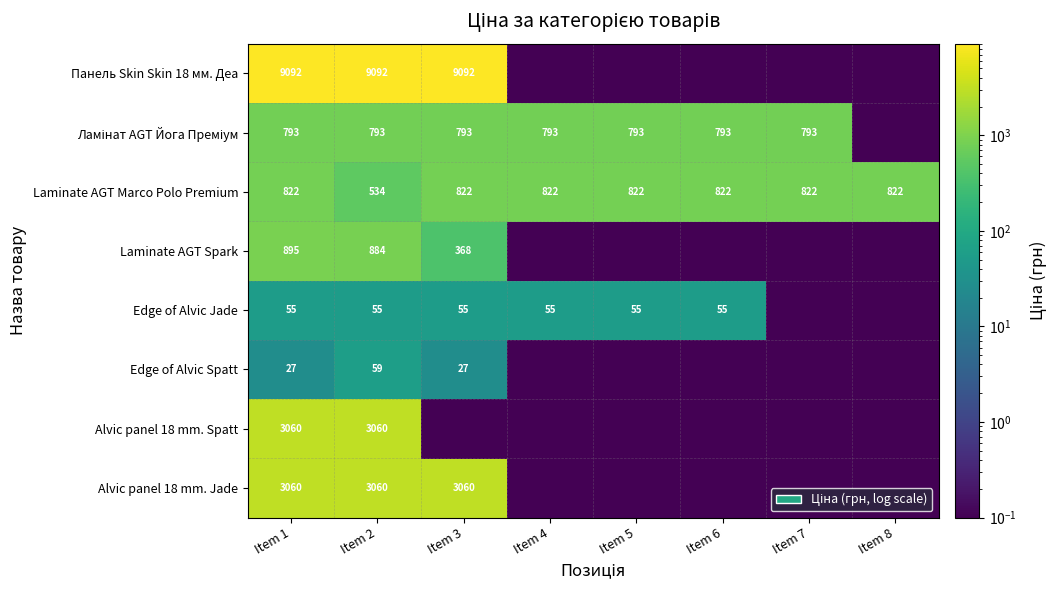

The value of Laminate AGT Marco Polo Premium at Item 4 is 822.0. True or false?

True